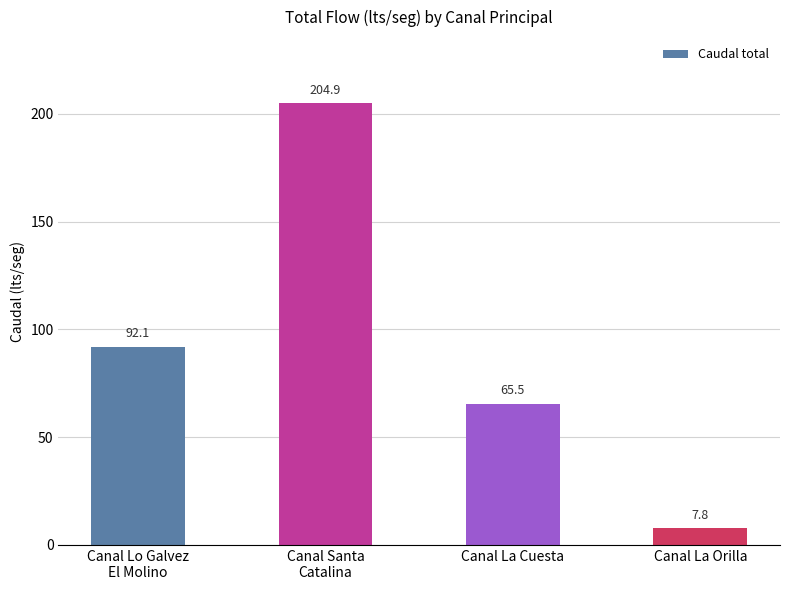

The chart shows a value of 38.2 at Canal La Cuesta. True or false?

False